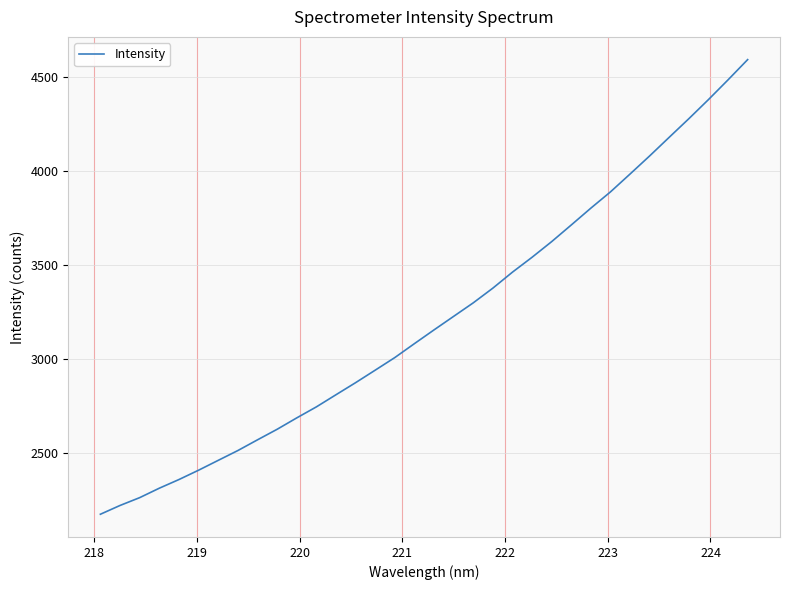

What is the smallest value displayed?

2173.6